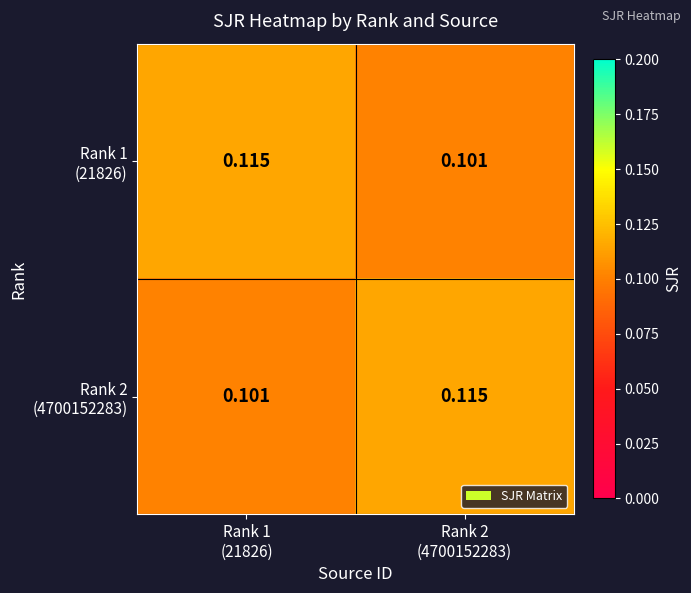

At how many categories does at least one series exceed 0?

2